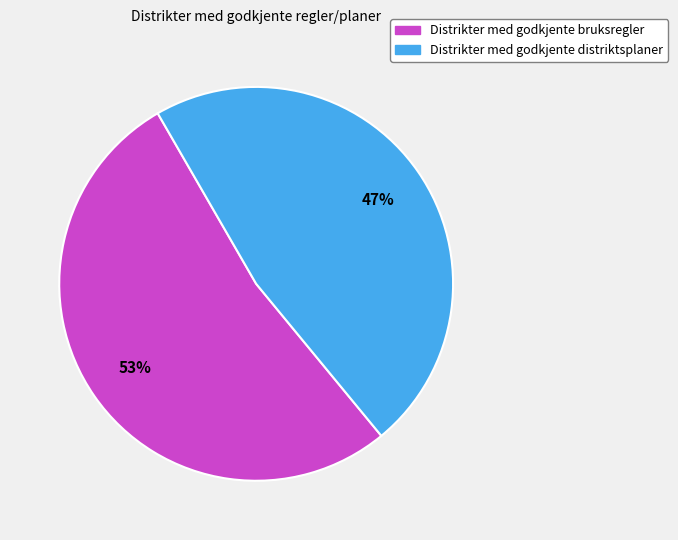

What is the majority slice?

Distrikter med godkjente bruksregler